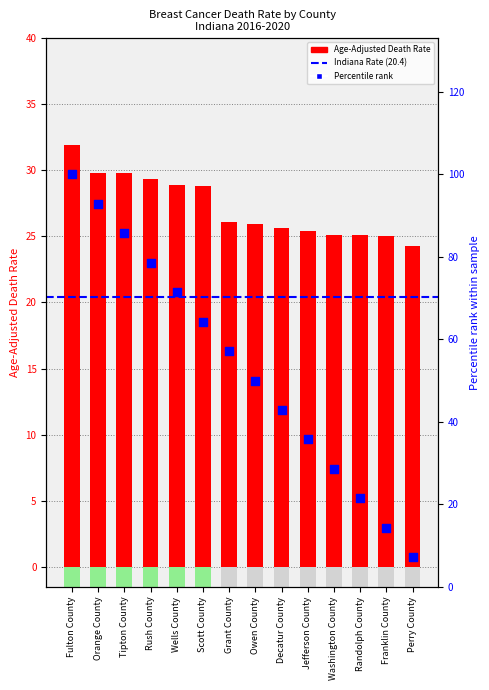

Which has a higher value, Orange County or Grant County?

Orange County